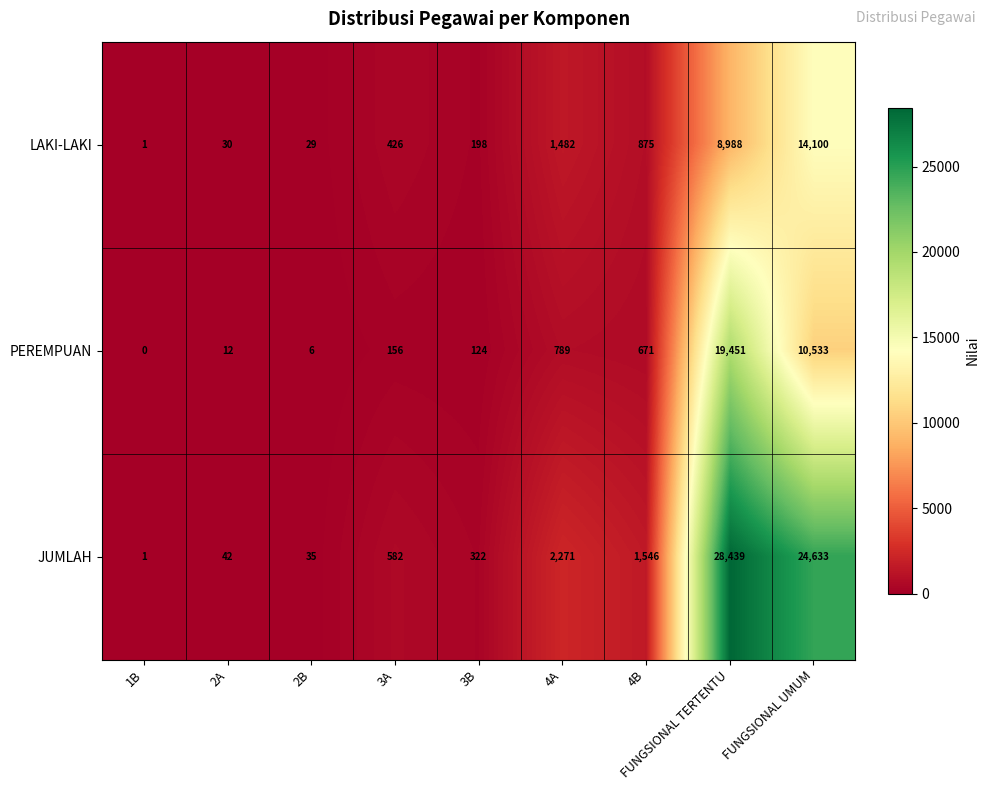

True or false: PEREMPUAN has a value of 12 at 2A.

True